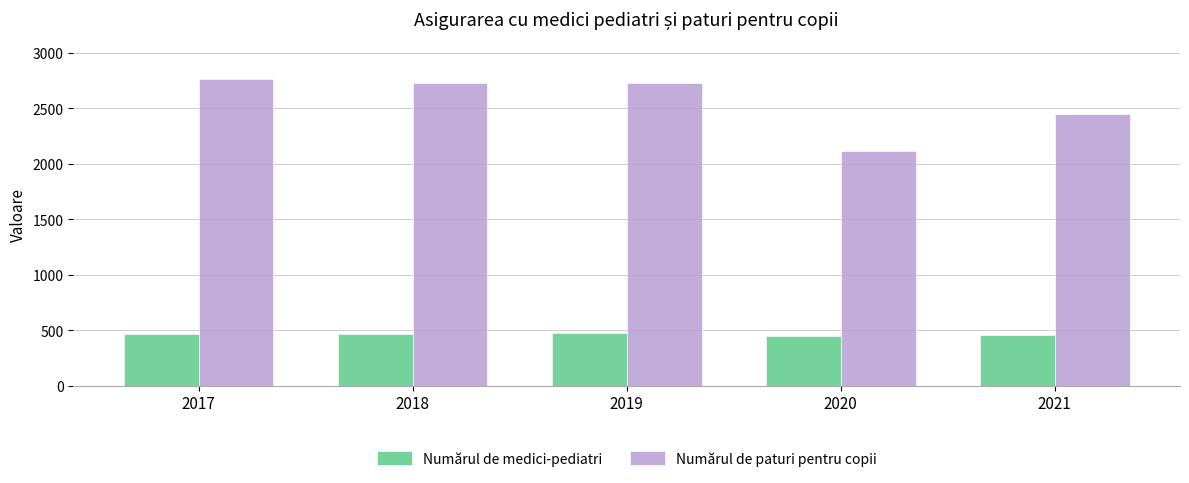

Are the bars grouped side by side (vs. stacked)?

Yes